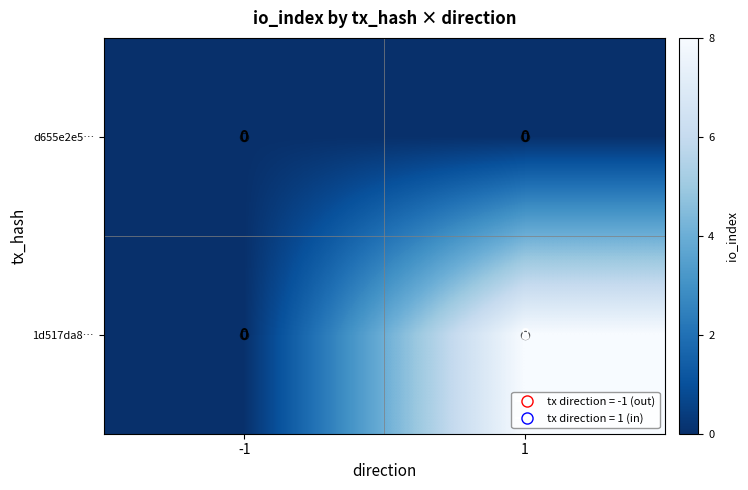

Which series has the widest spread of values?

1d517da8…